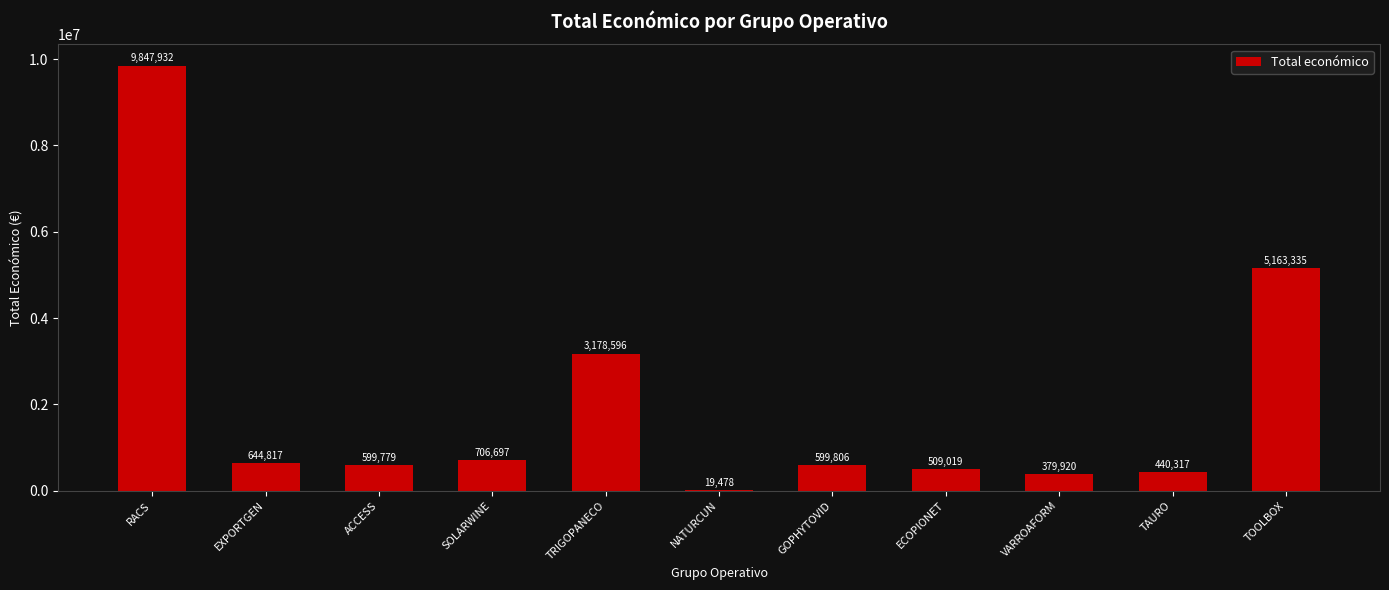

What is the average value?

2008154